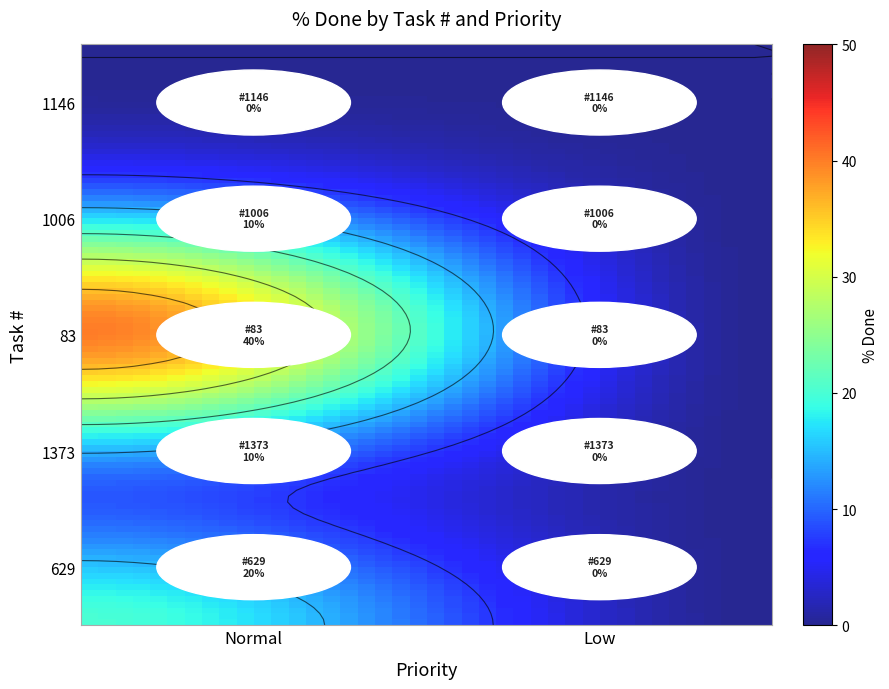

Which series has the largest range (max minus min)?

83